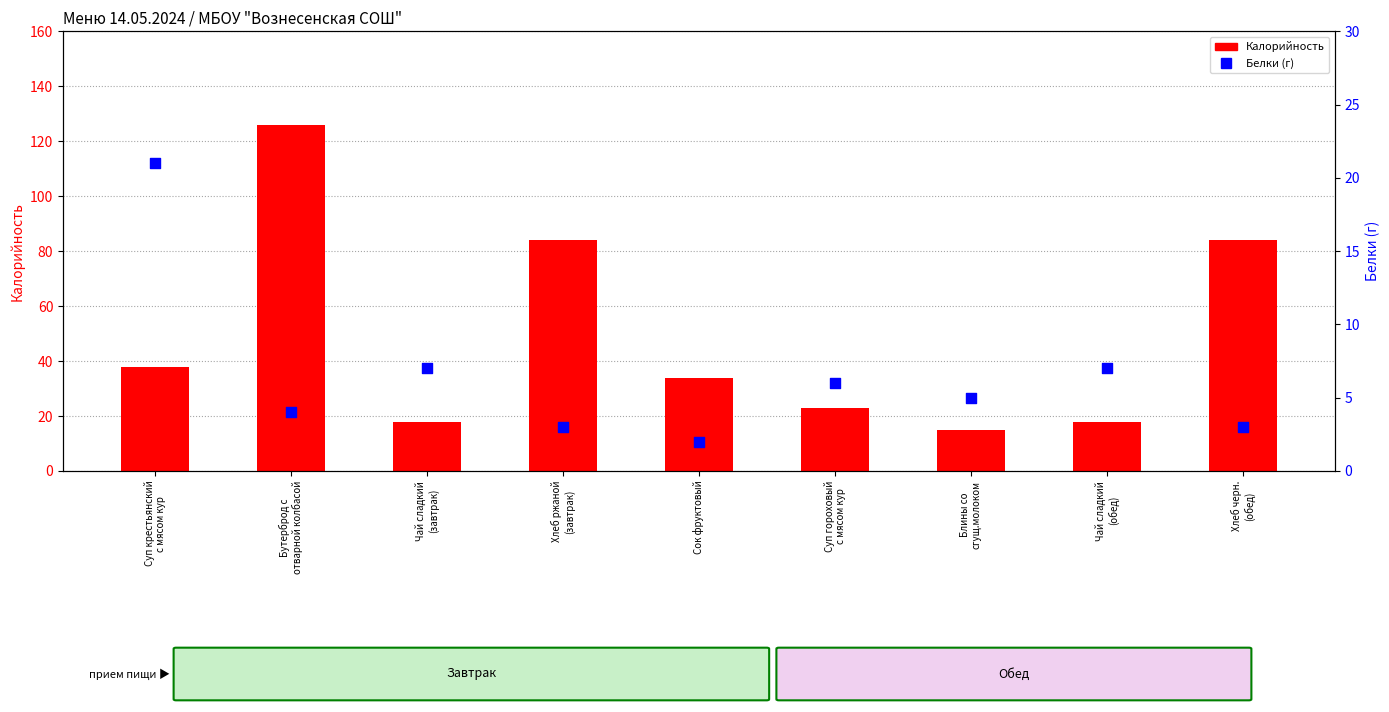

Which series reaches the minimum Y coordinate?

Белки (г)